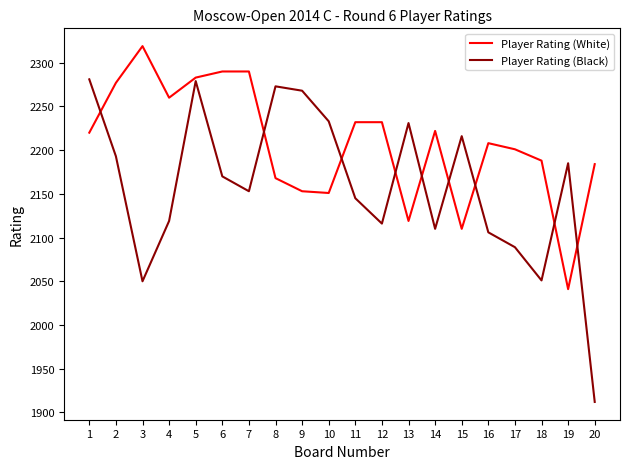

Where is the first local minimum for Player Rating (Black)?

3